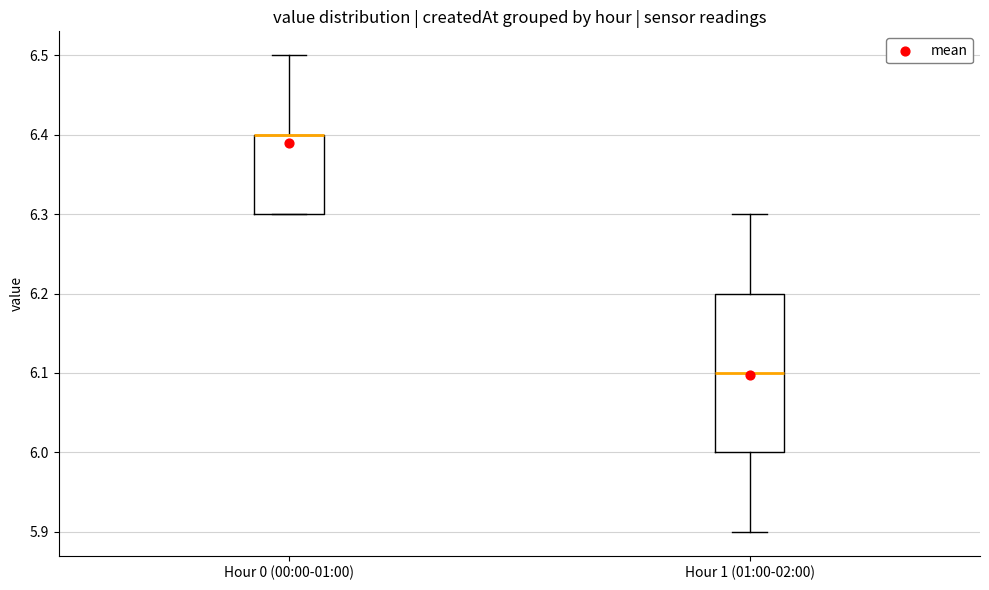

Where is the upper edge of the box for Hour 0 (00:00-01:00) on the y-axis? The values are not printed on the chart, so give them approximately, as read against the axis.

6.4